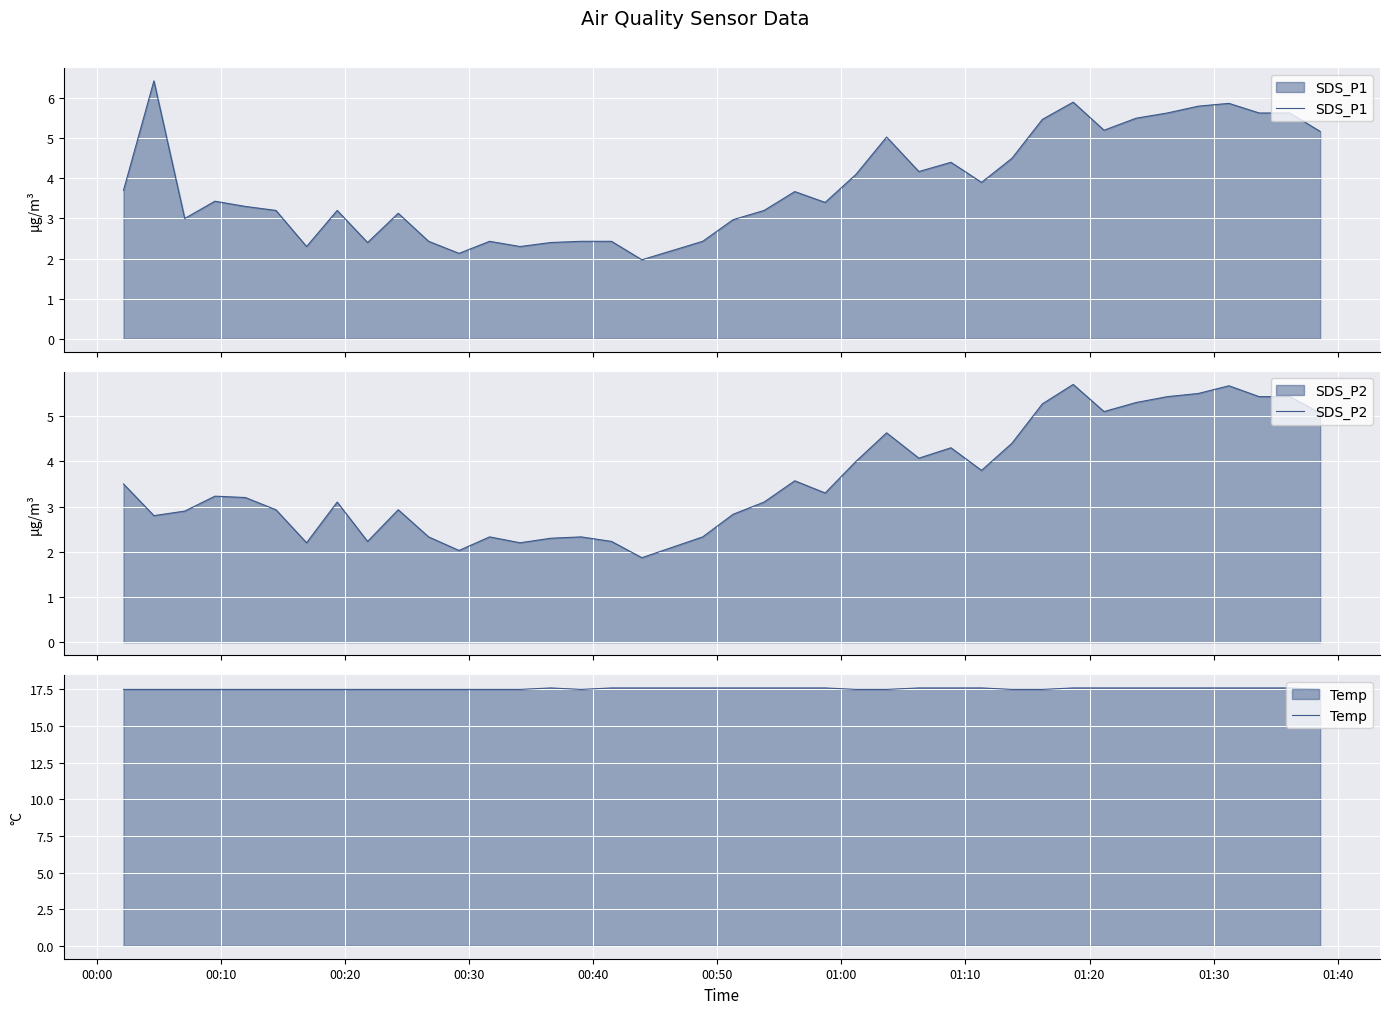

True or false: SDS_P1 and SDS_P2 cross at least once.

False